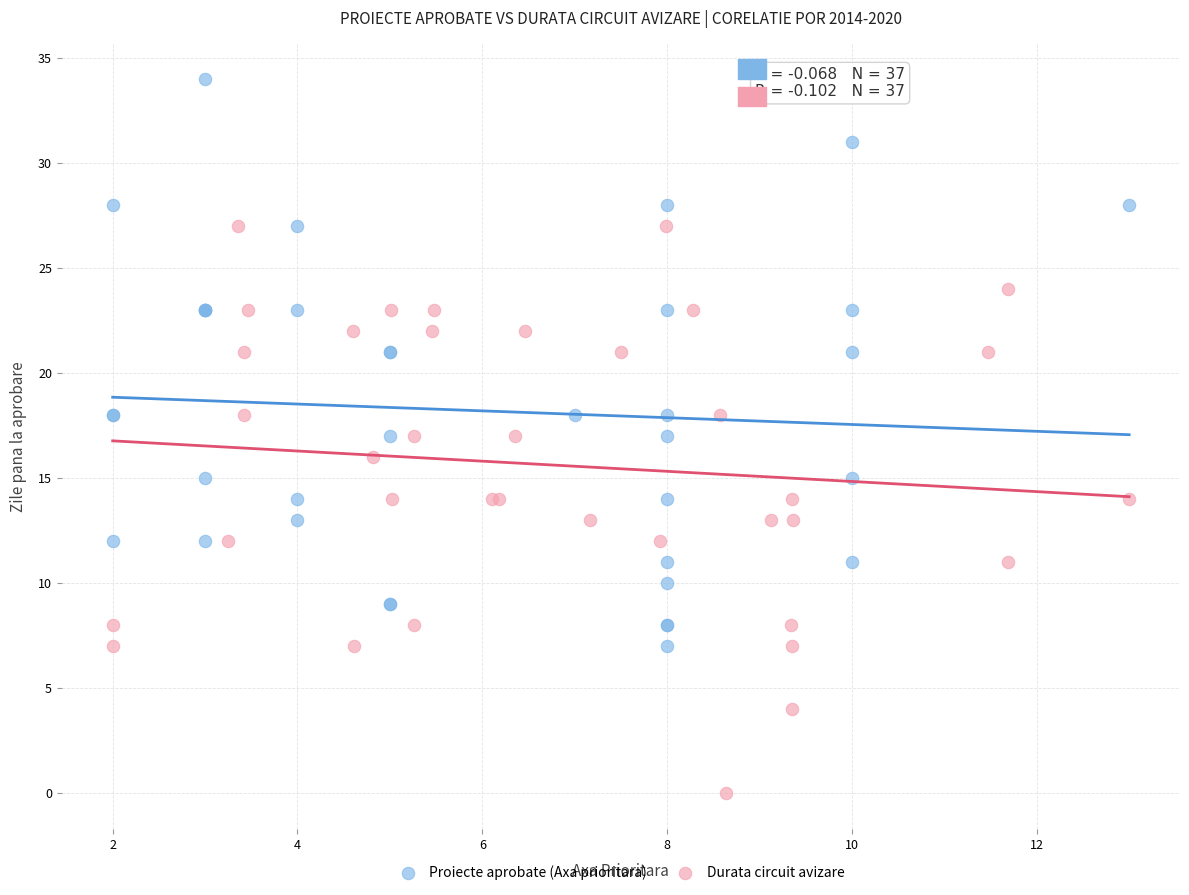

Which series reaches the maximum Y coordinate?

Proiecte aprobate (Axa prioritara)